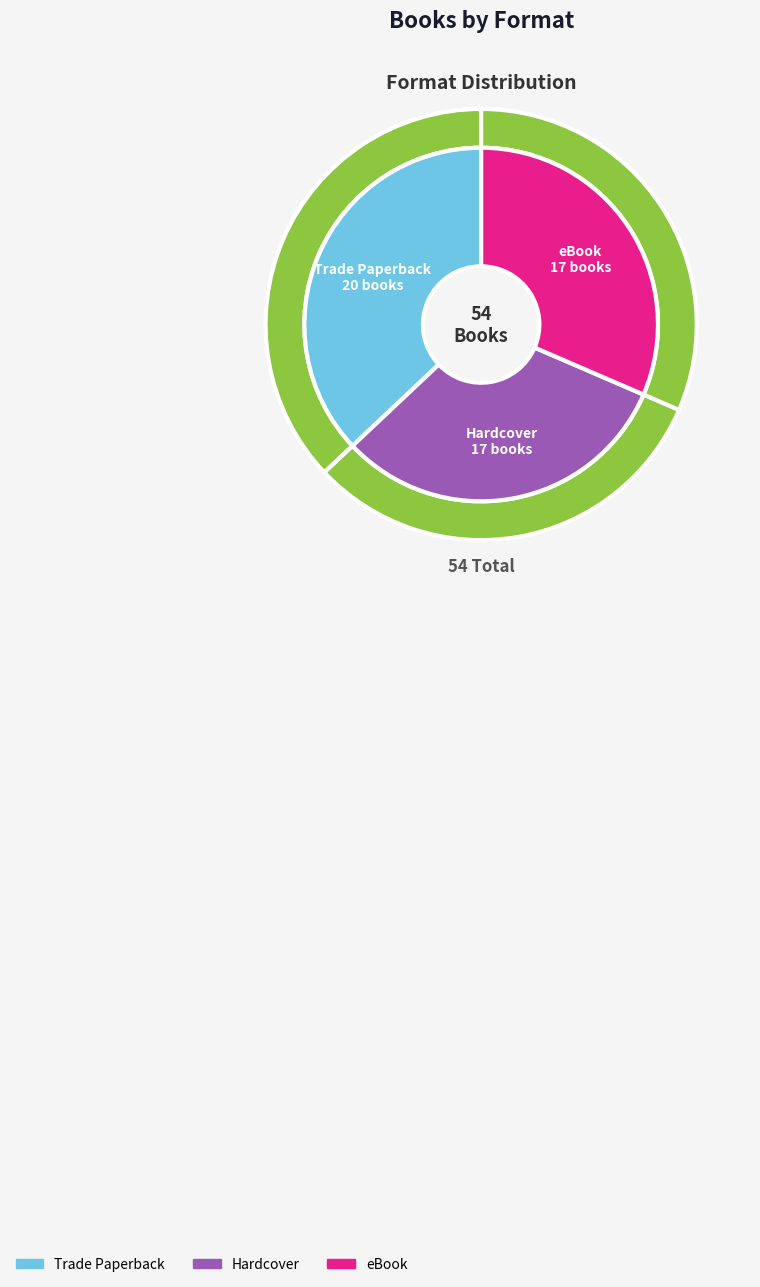

Which has a higher value, Hardcover or eBook?

Hardcover